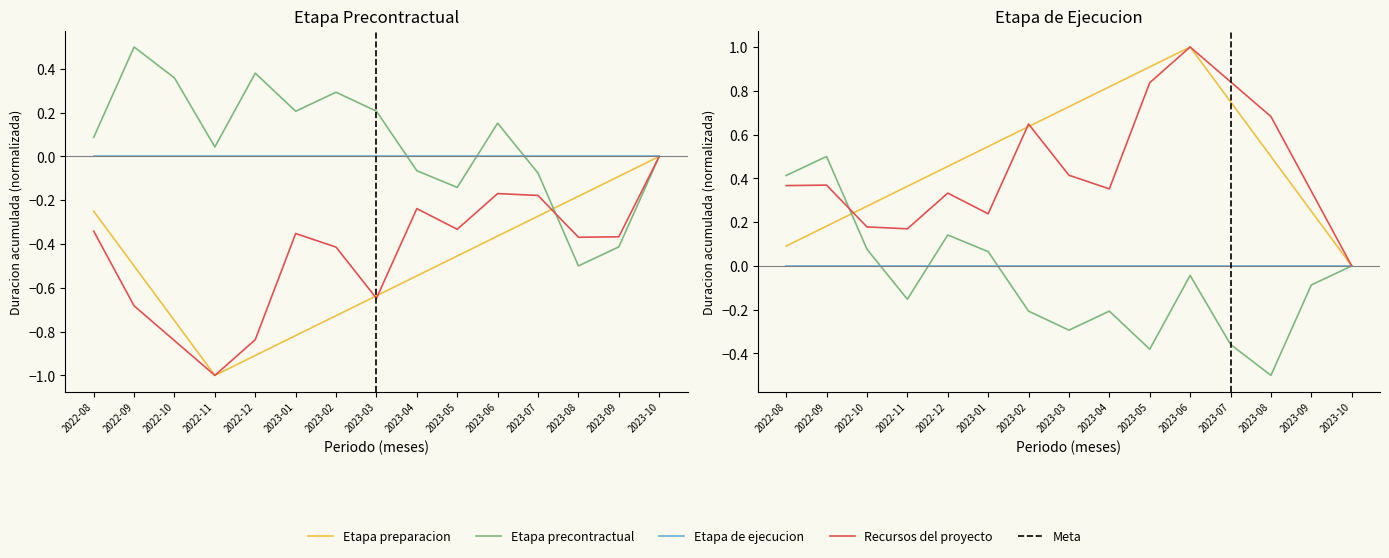

What is the value of the Etapa preparacion point at the 5th from the left?

0.5